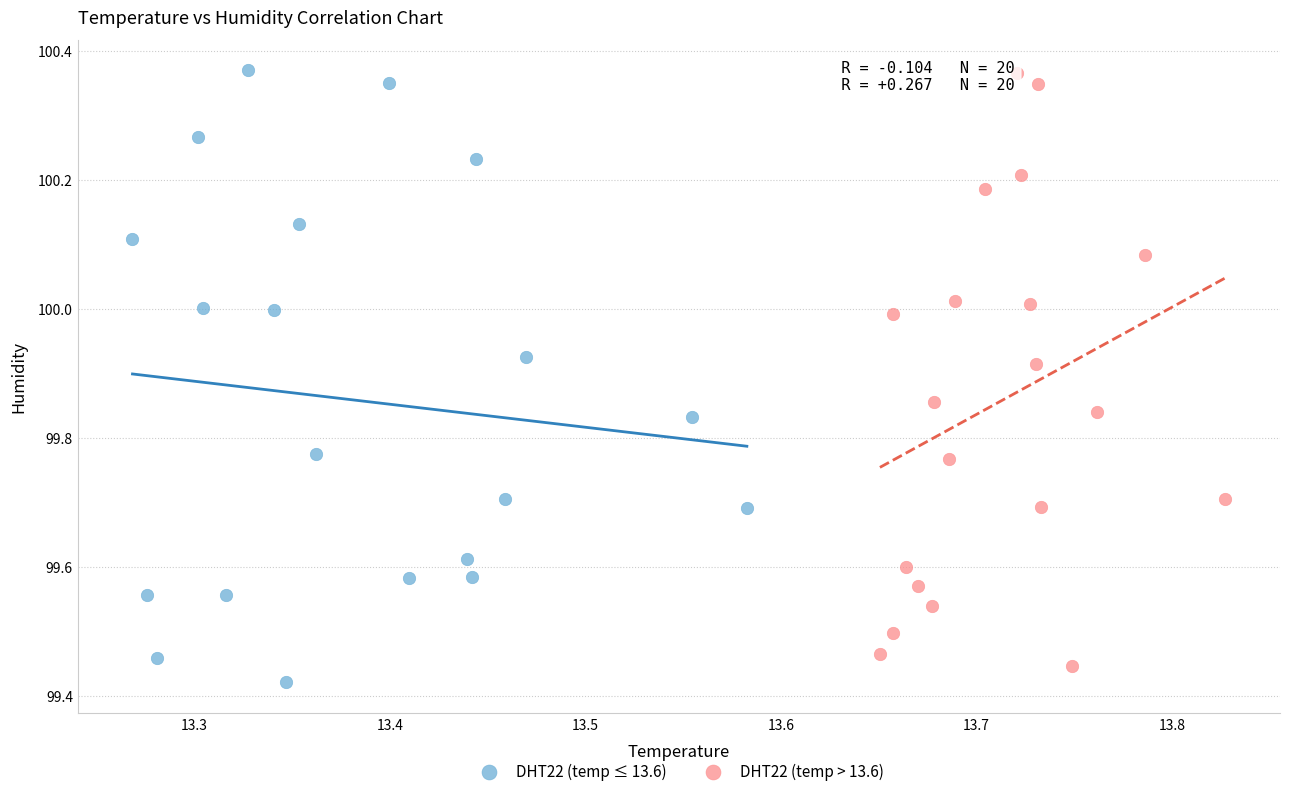

What are all the series names shown in the legend?

DHT22 (temp ≤ 13.6), DHT22 (temp > 13.6)